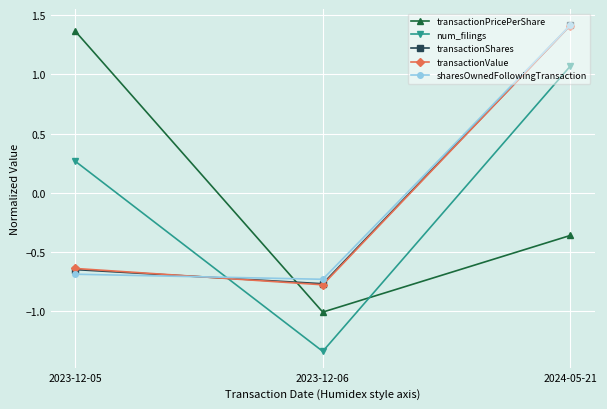

Which category has the lowest value in the sharesOwnedFollowingTransaction series?

2023-12-06